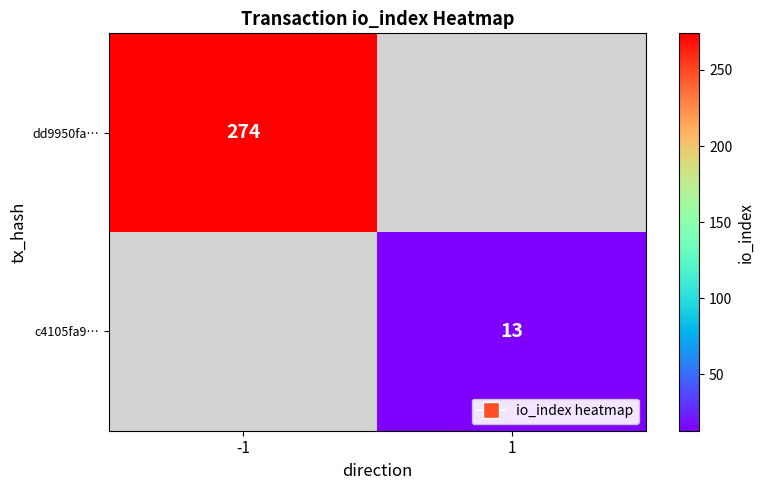

Is it true that dd9950fa… equals 393 at -1?

False